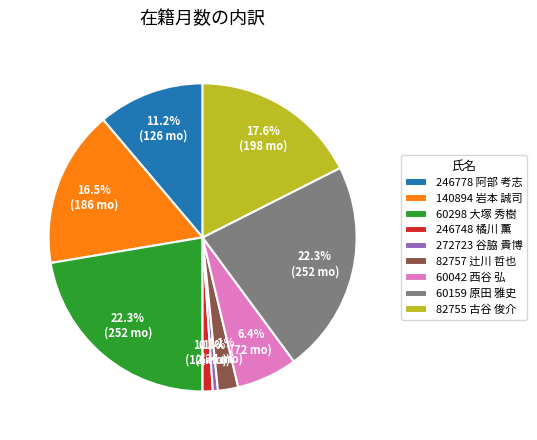

Is there any slice that represents more than half of the pie?

No